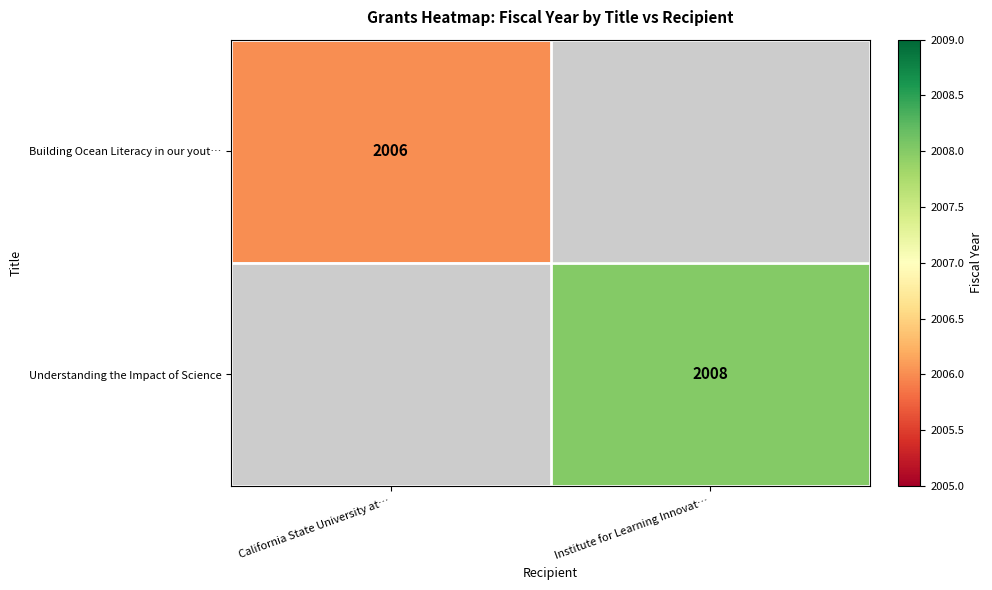

How many data points does each series have?

2